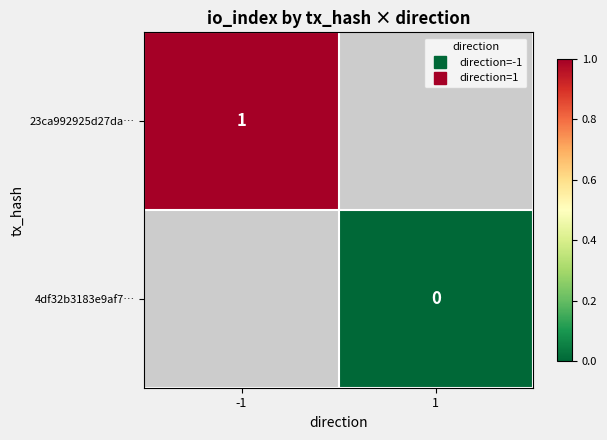

Is the value of 23ca992925d27da… at 1 greater than the value of 4df32b3183e9af7… at 1?

No